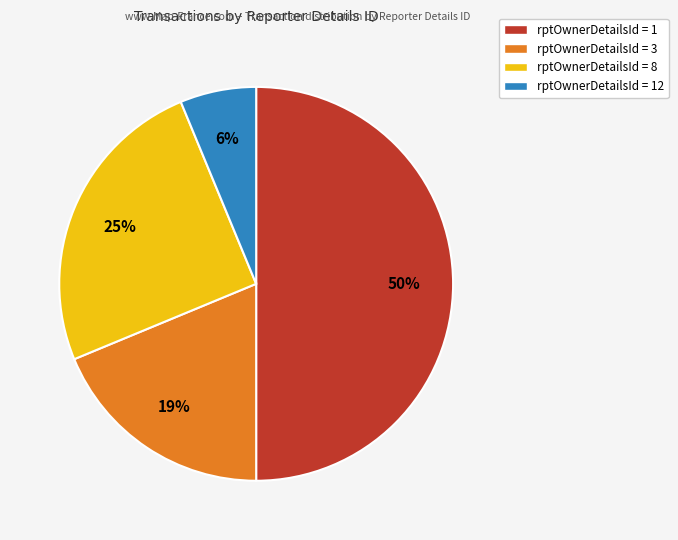

To the nearest percent, what is the average slice percentage?

25%